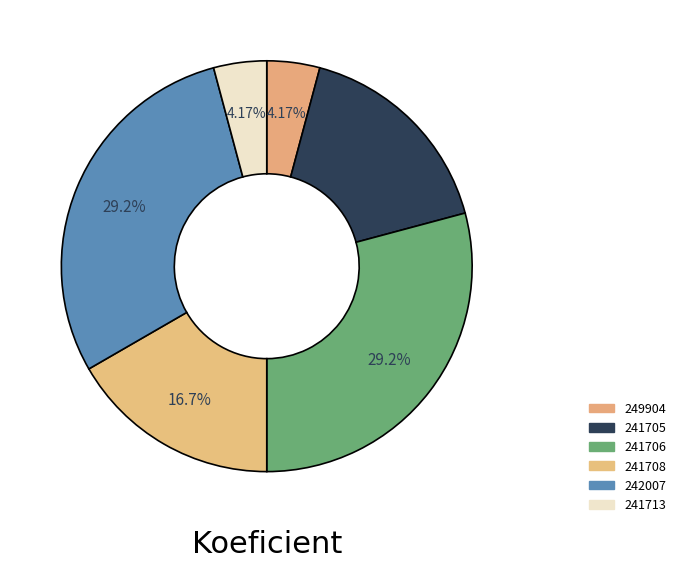

Rank the categories by value from lowest to highest.

249904, 241713, 241705, 241708, 241706, 242007